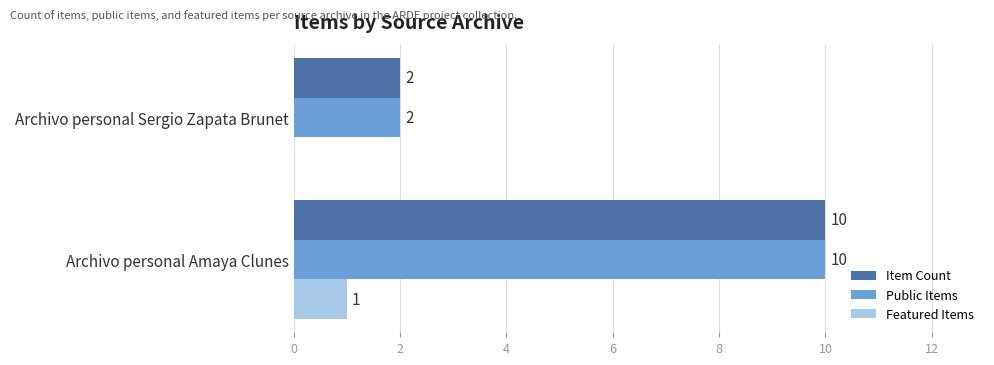

Is the value of Item Count at Archivo personal Sergio Zapata Brunet greater than the value of Featured Items at Archivo personal Sergio Zapata Brunet?

Yes